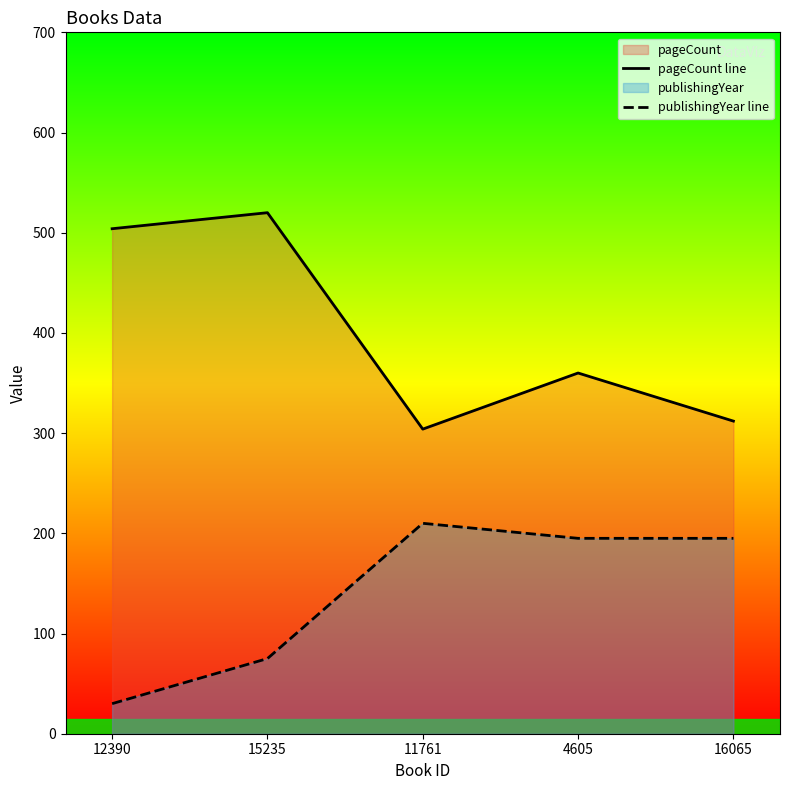

How many interior local peaks does the publishingYear line series have?

1